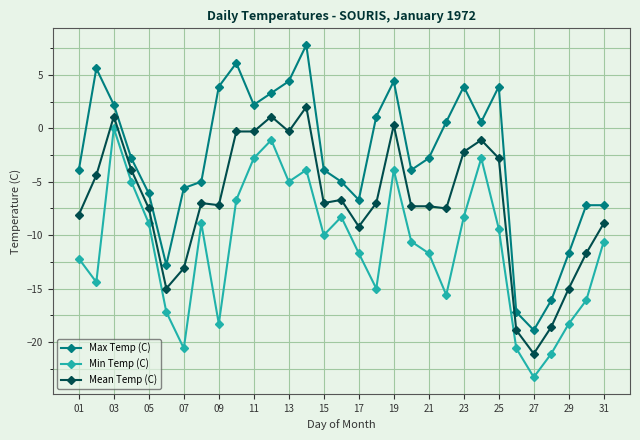

True or false: Max Temp (C) has more than 1 interior local peaks.

True